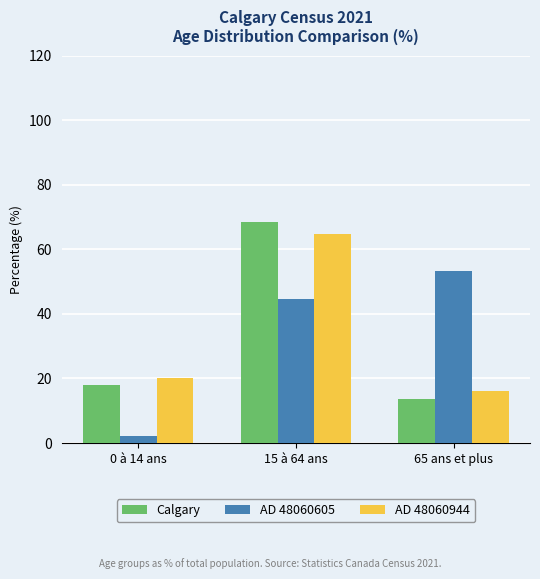

Reading left to right, what are all the values shown in this chart?

Calgary: 18.0	68.4	13.6
AD 48060605: 2.1	44.7	53.2
AD 48060944: 20.0	64.8	16.2